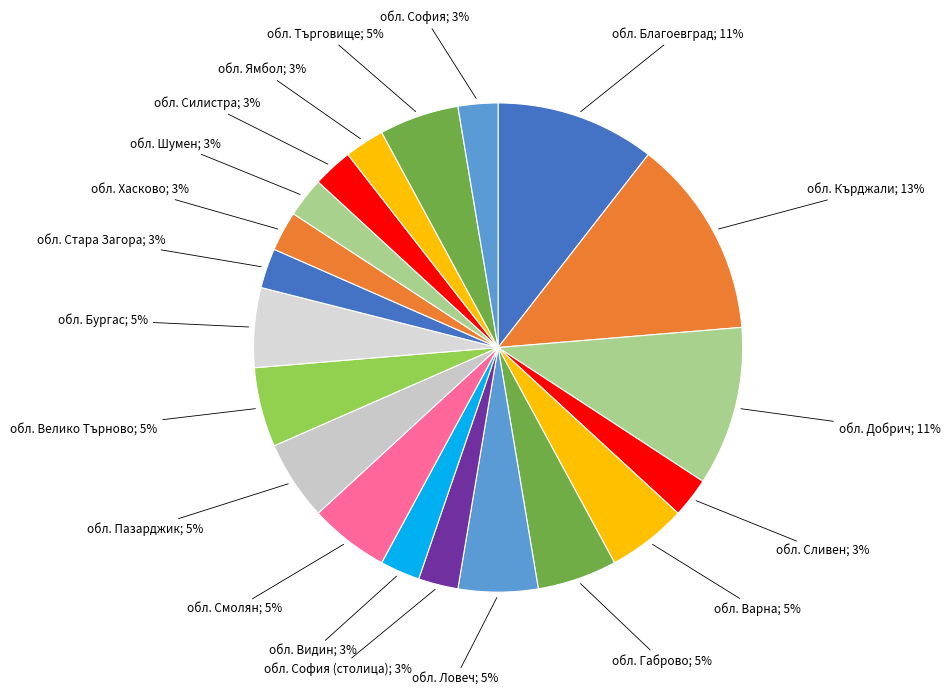

Count the number of slices in the pie.

20